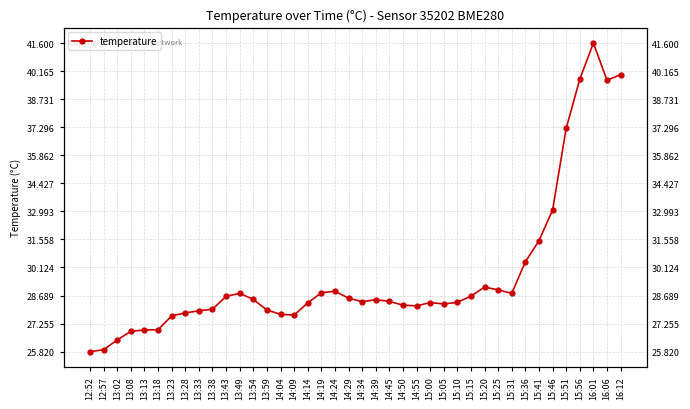

At which category does the data reach its first local peak?

13:49